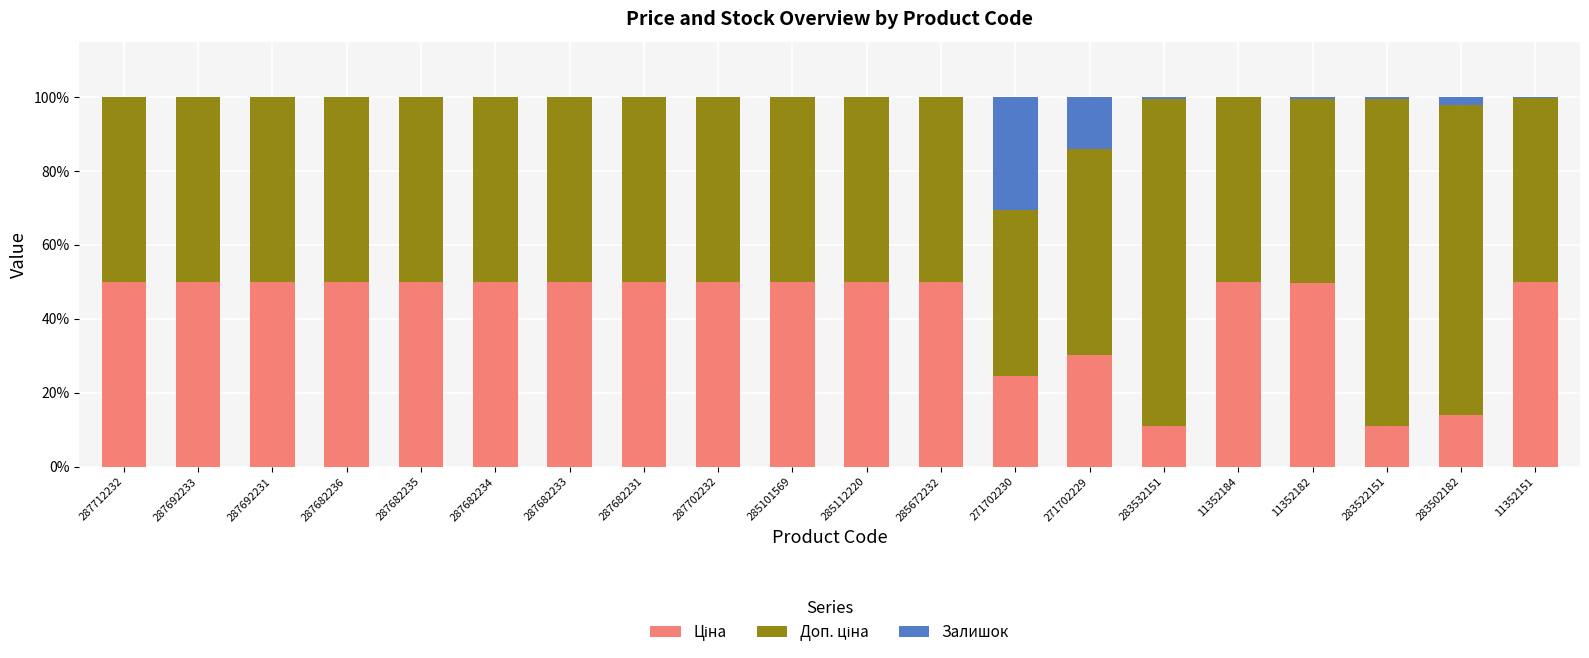

What is the total value across all series at 271702230?

100.0